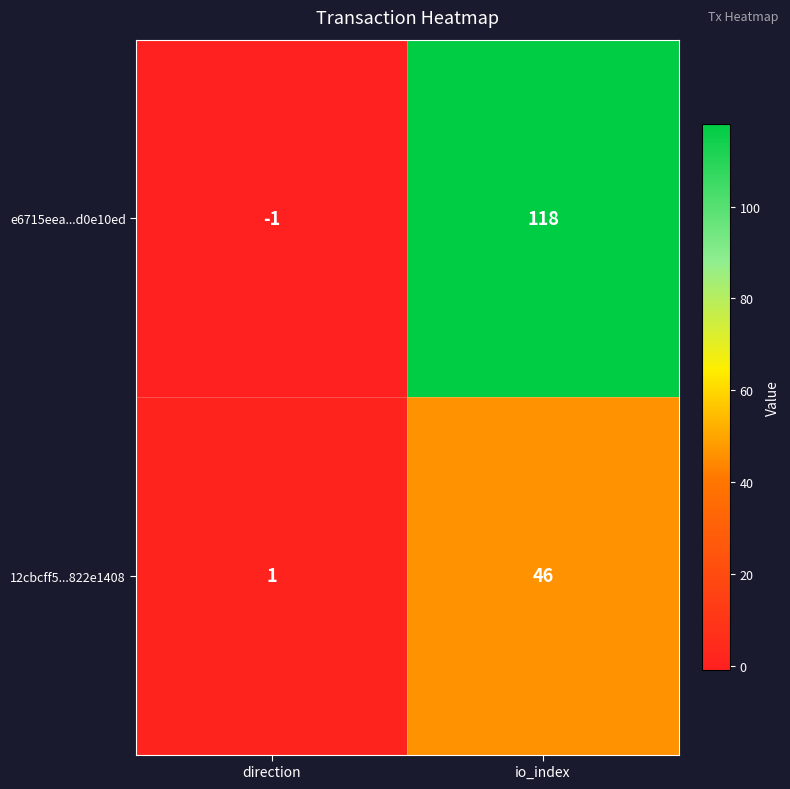

What is the spread (max minus min) of values at direction?

2